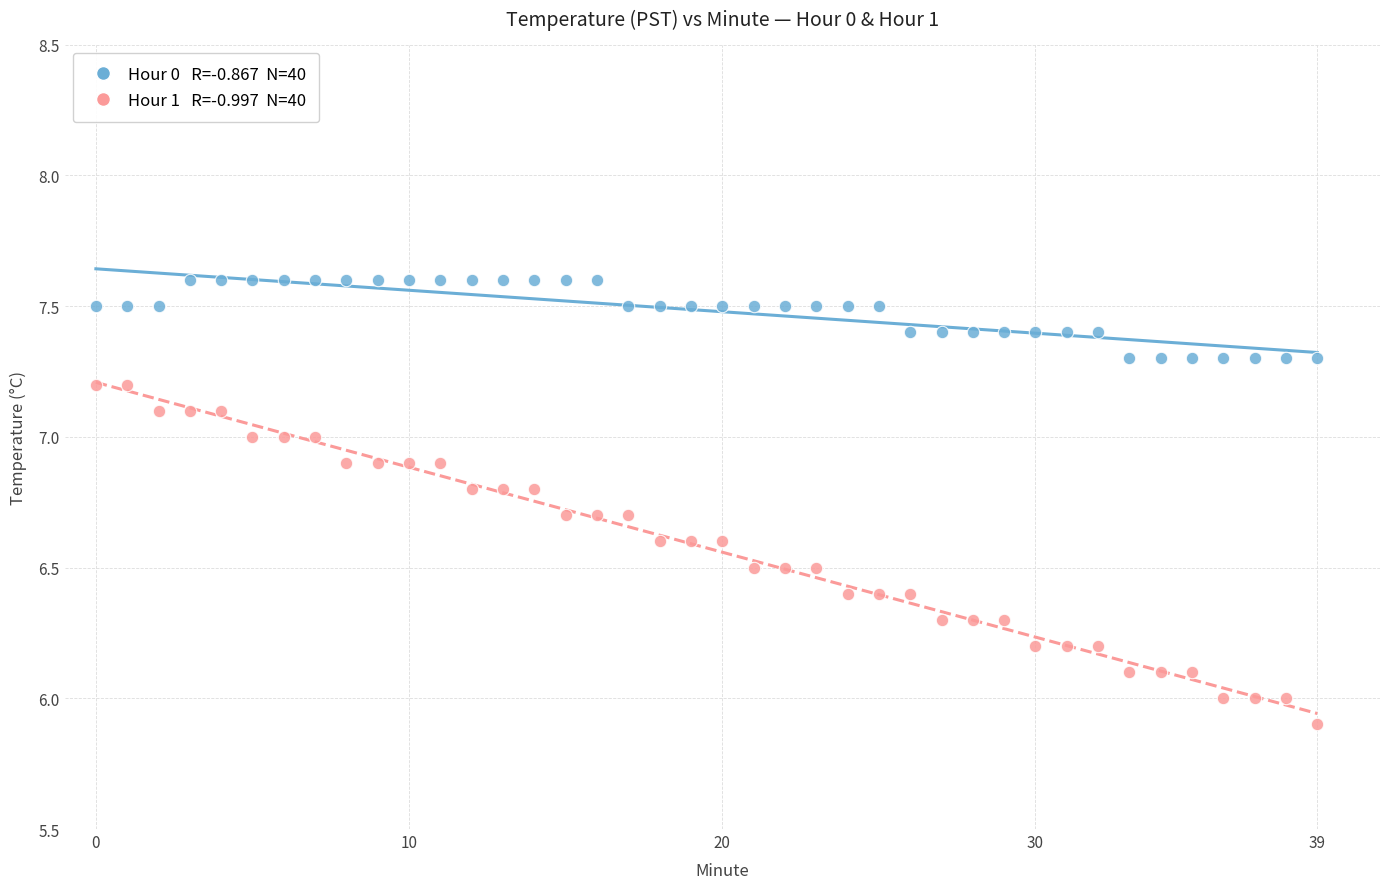

Count the number of points in this scatter plot.

80